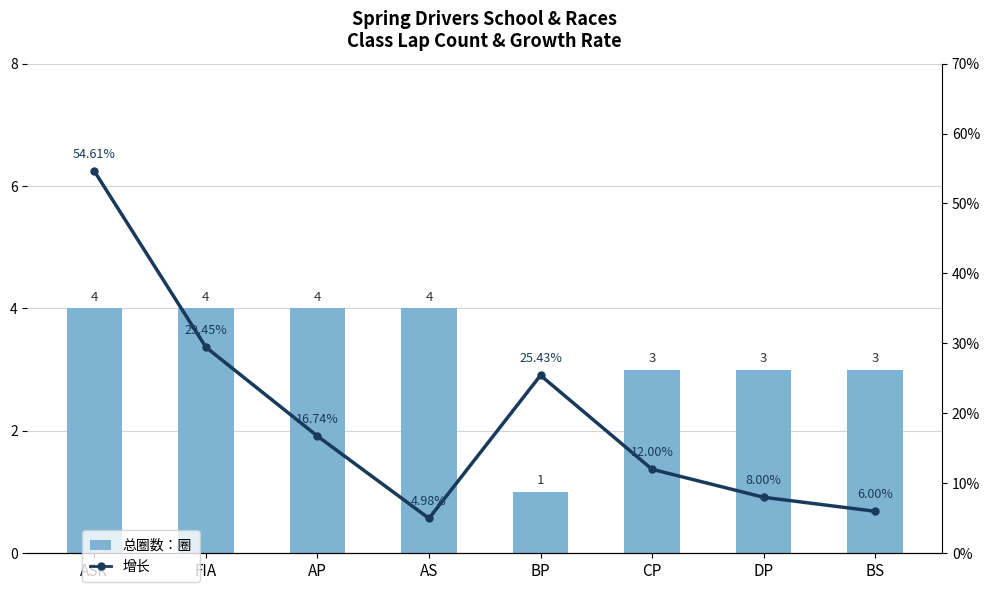

Is it true that 总圈数：圈 equals 1.0 at BP?

True